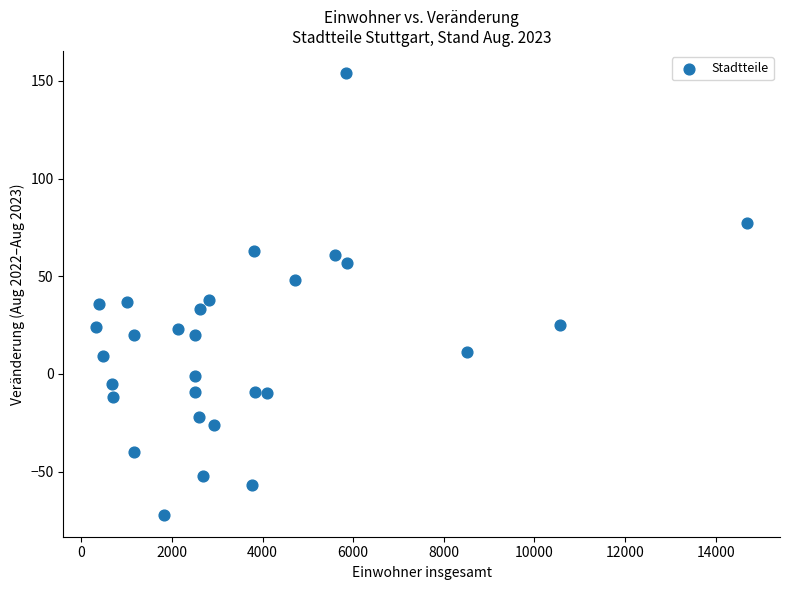

What is the range of Y values (max minus min)?

226